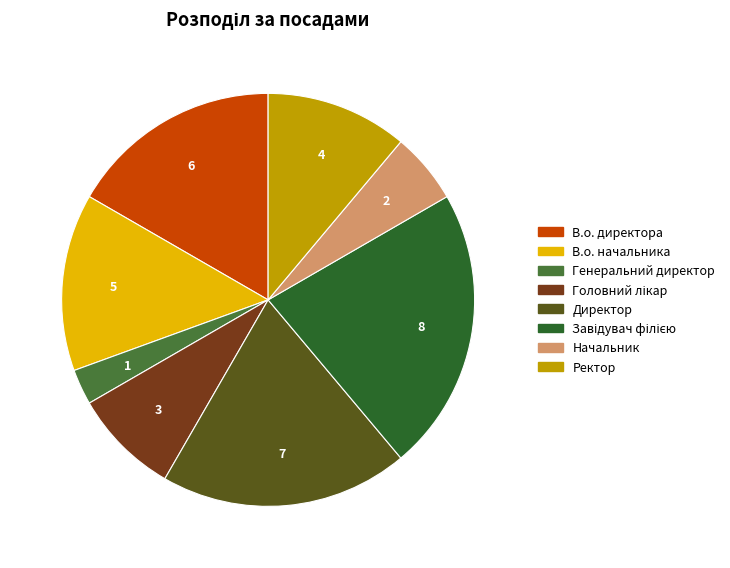

To the nearest percent, what is the difference between the largest and smallest slice percentages?

19%